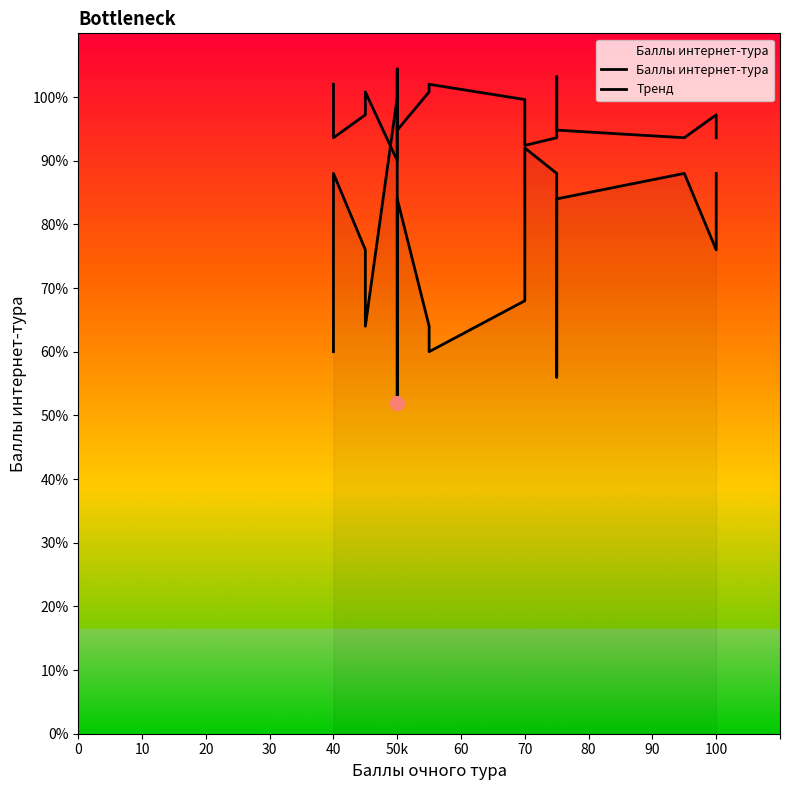

The Тренд series shows 1.0 at 50k. True or false?

True